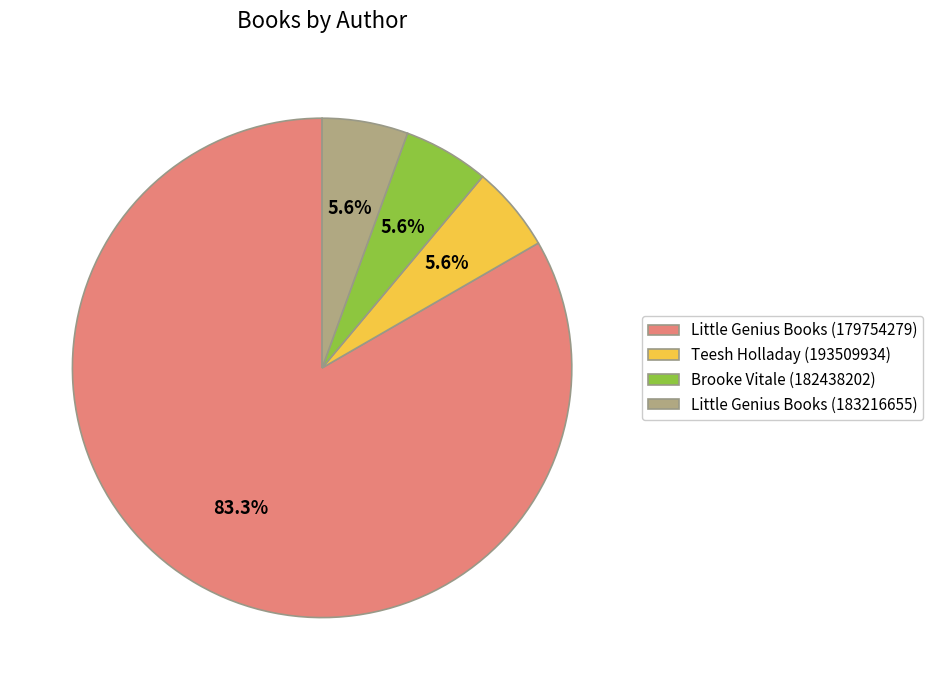

Is there a majority slice in this chart?

Yes